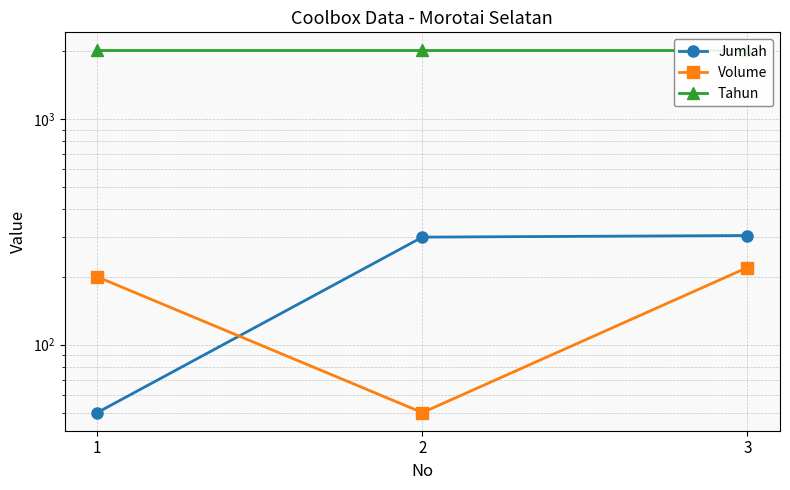

How many categories are shown in the chart?

3